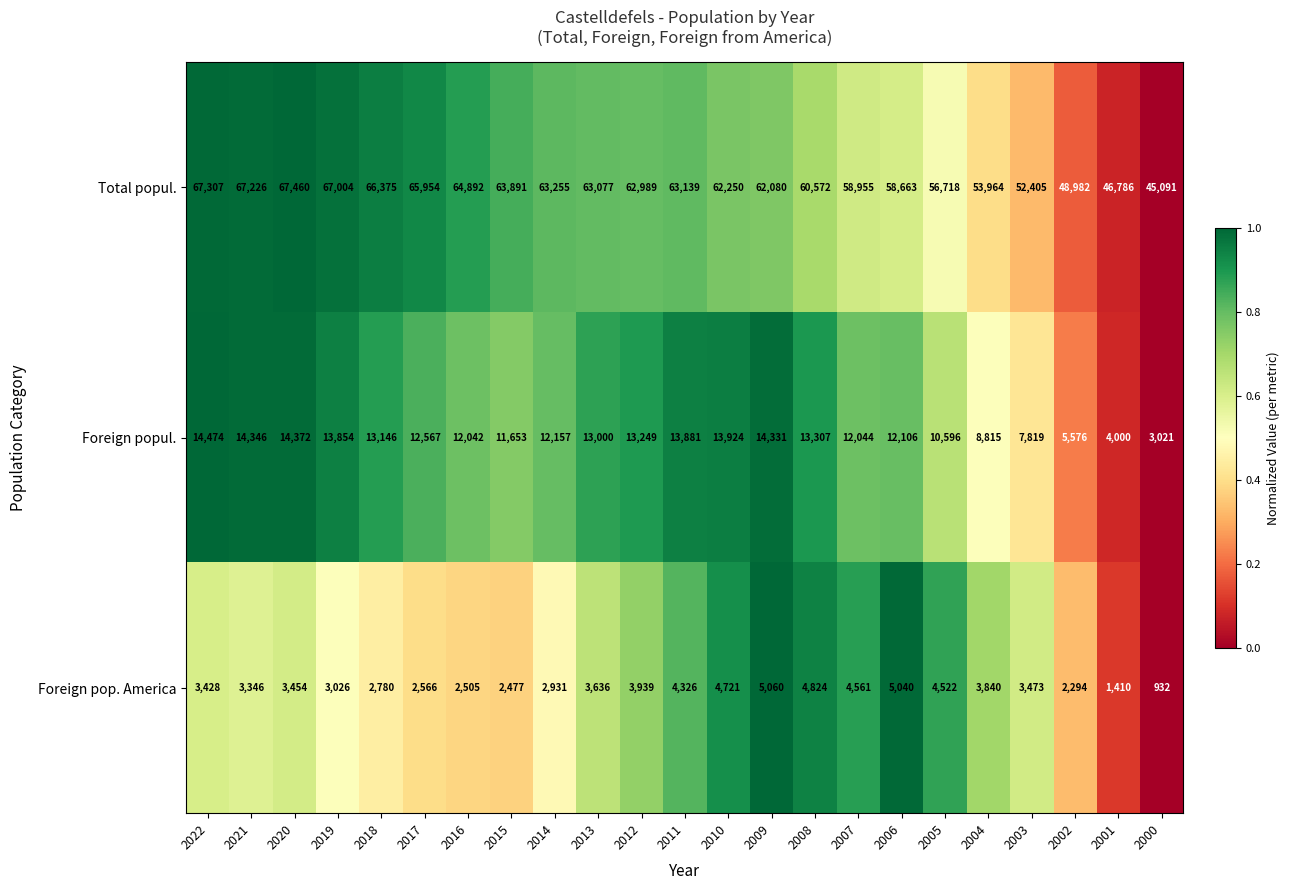

At which label does Foreign popul. reach its minimum?

2000